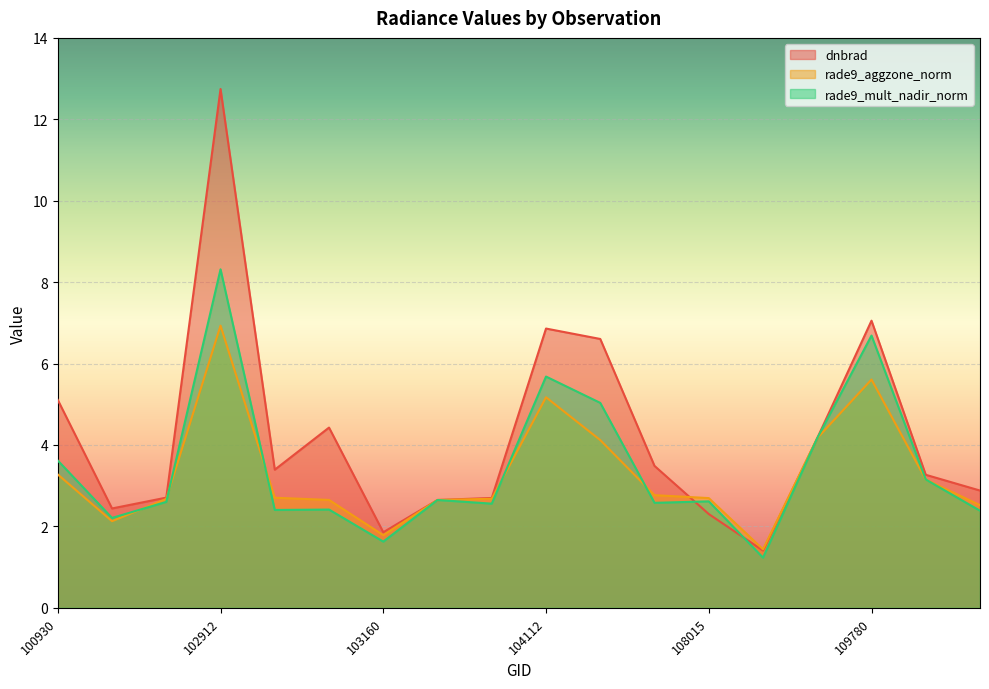

True or false: rade9_mult_nadir_norm has more than 2 points higher than both neighbors.

True